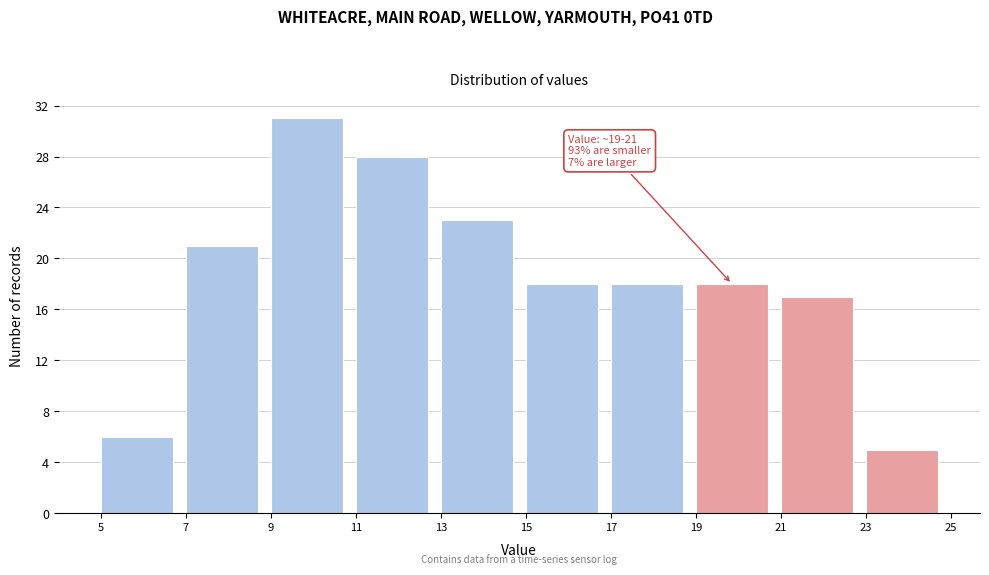

Which range on the x-axis has the tallest bar?

9 to 11